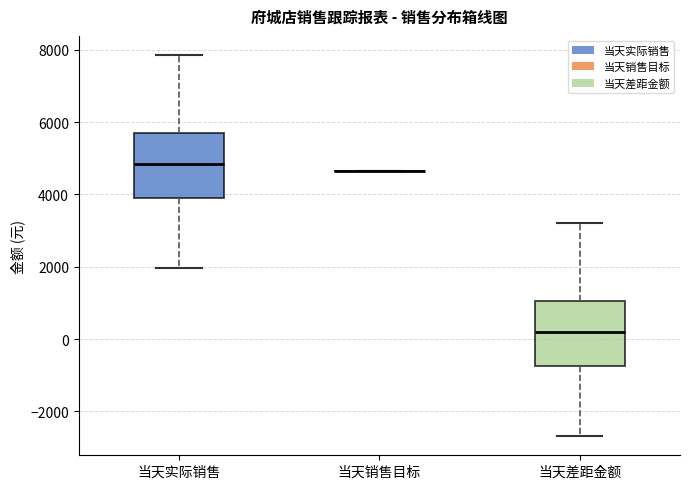

Reading left to right, transcribe this box plot: for each box, give where its median line is, the range the box spans, and where its two whiskers end, as read against the y-axis. The values are not printed on the chart, so give them approximately, as read against the axis.

当天实际销售: median 4800, box 3800 to 5800, whiskers 2000 to 7800
当天销售目标: box collapsed to a line at 4600, whiskers 4600 to 4600
当天差距金额: median 200, box -800 to 1000, whiskers -2600 to 3200